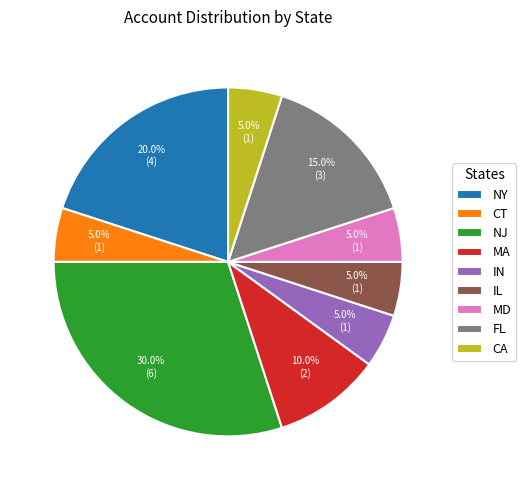

The MD slice represents 5% of the pie. True or false?

True